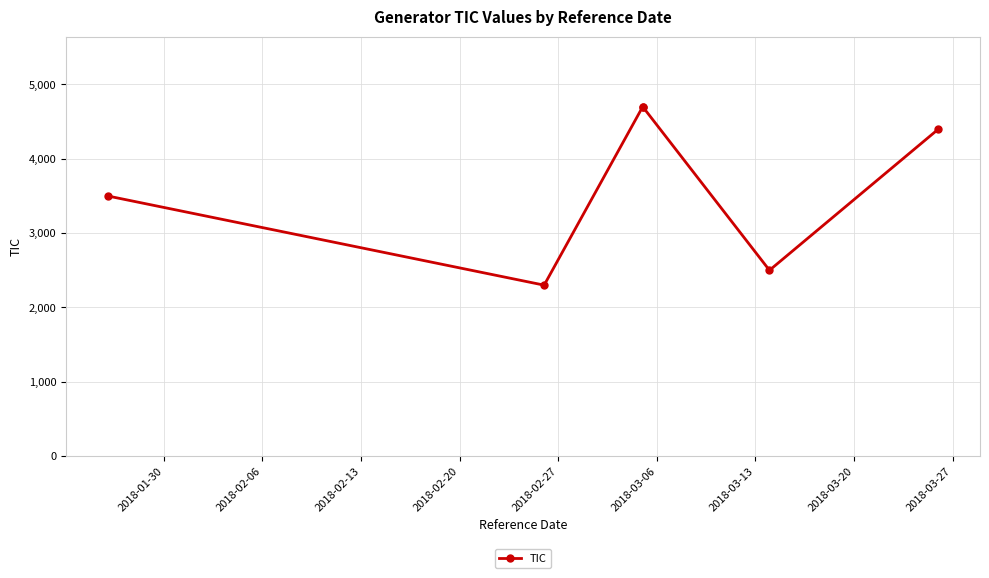

How many interior local valleys (lower than both neighbors) does the data have?

2